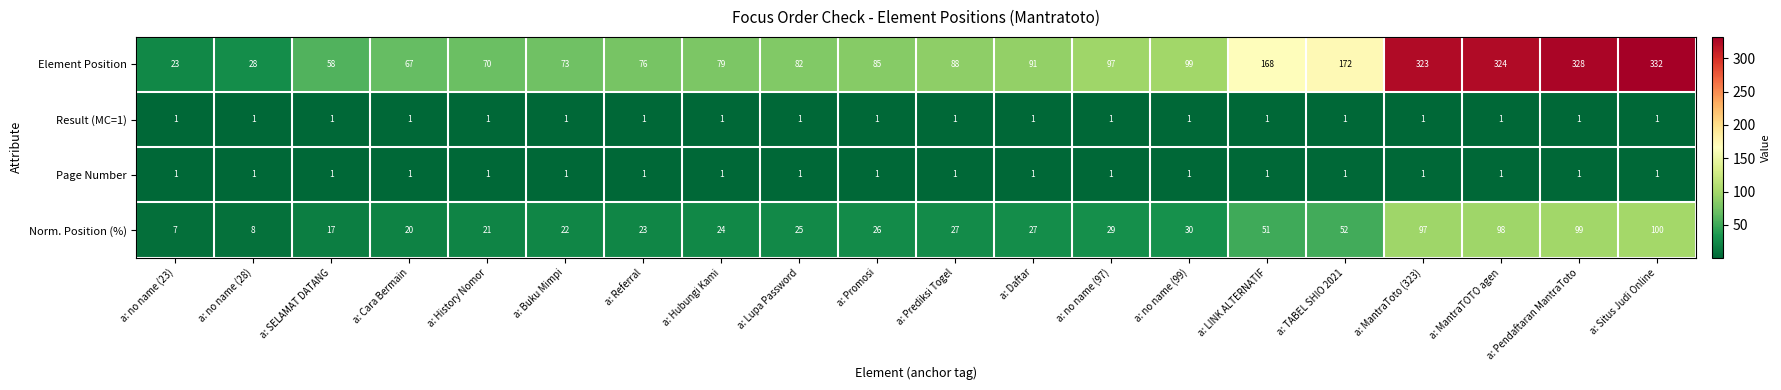

Between a: Daftar and a: no name (99), which series saw the biggest shift?

Element Position